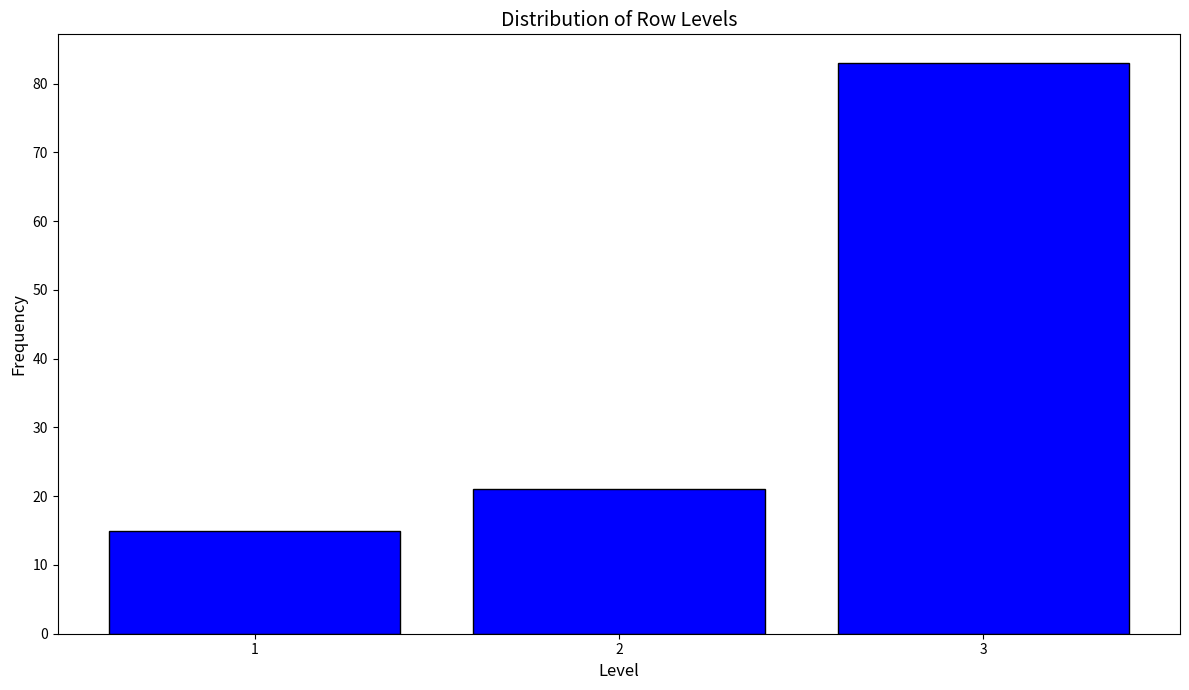

Reading left to right, what are all the values shown in this chart?

15	21	83